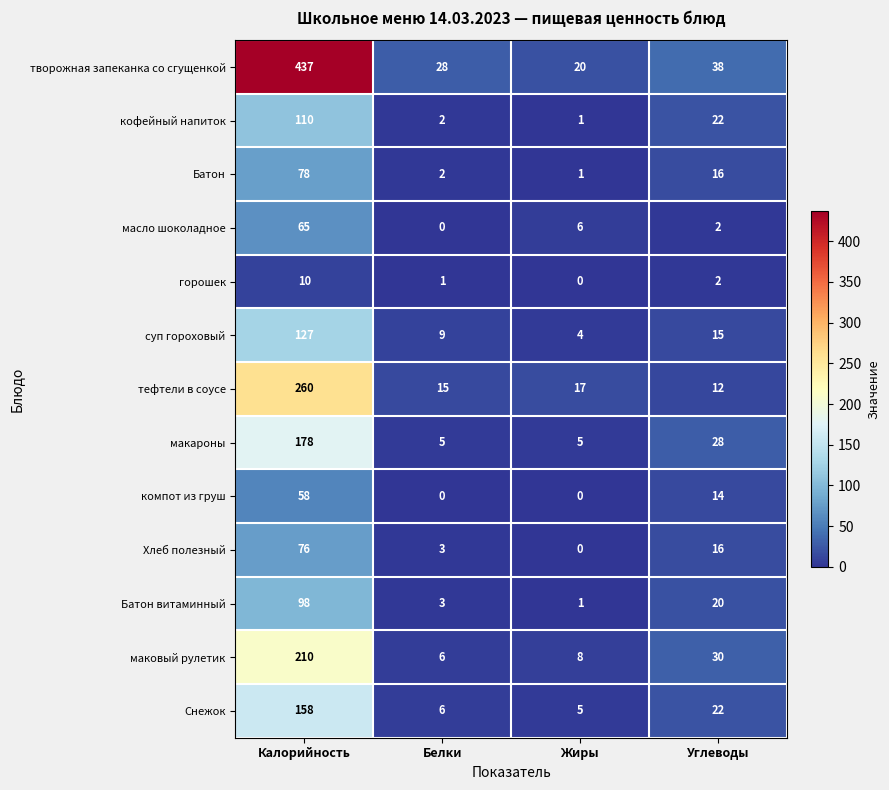

What is the difference between the компот из груш values at Жиры and Калорийность?

58